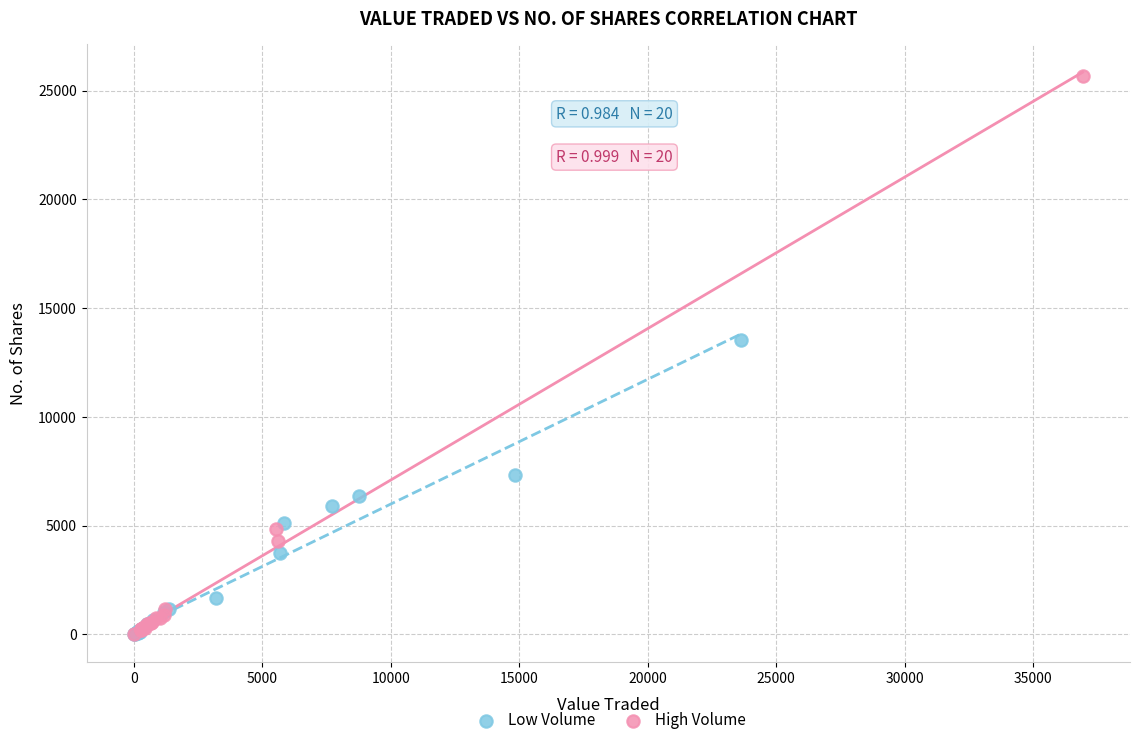

Which series reaches the maximum Y coordinate?

High Volume